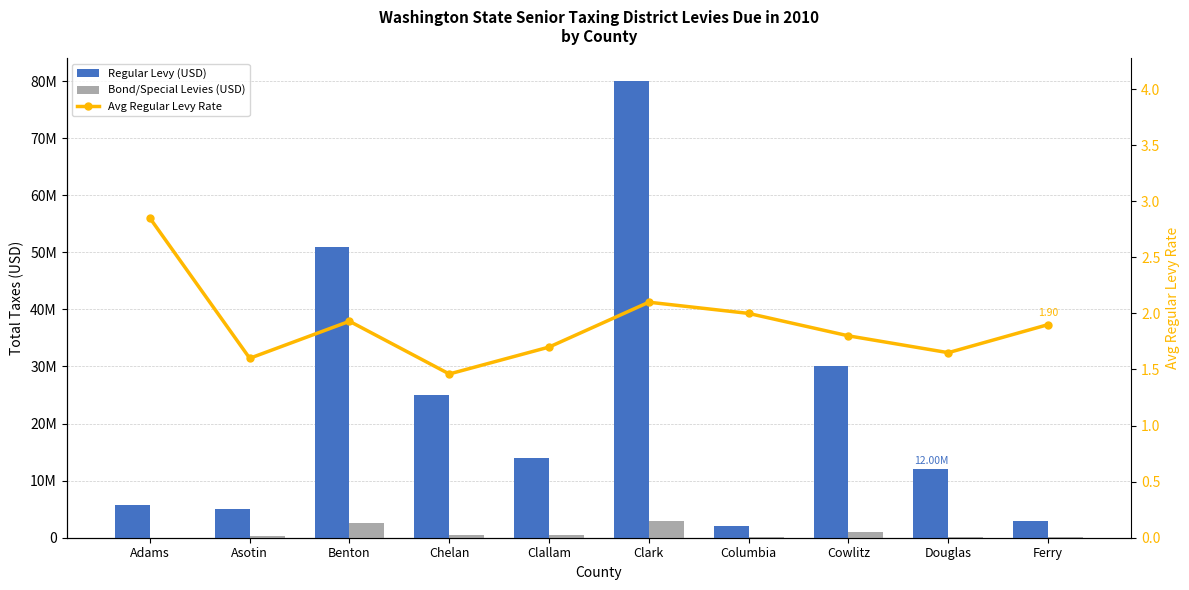

Which category has the highest value across all series?

Clark